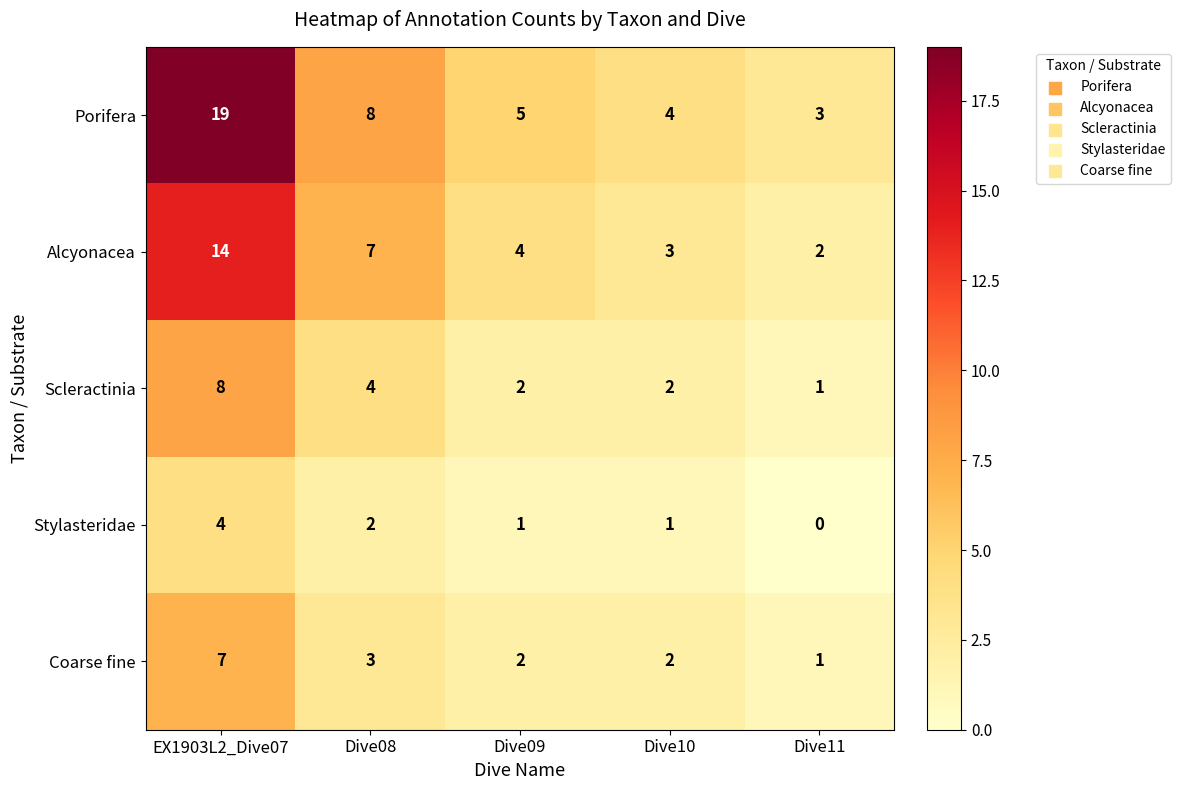

What is the greatest value displayed?

19